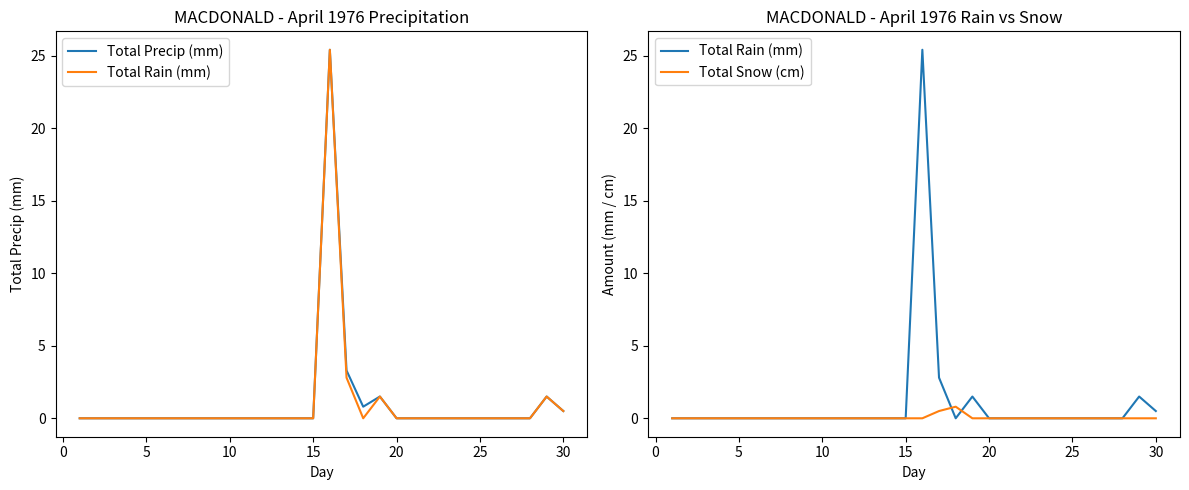

The value of Total Snow (cm) at 5 is 0.0. True or false?

True